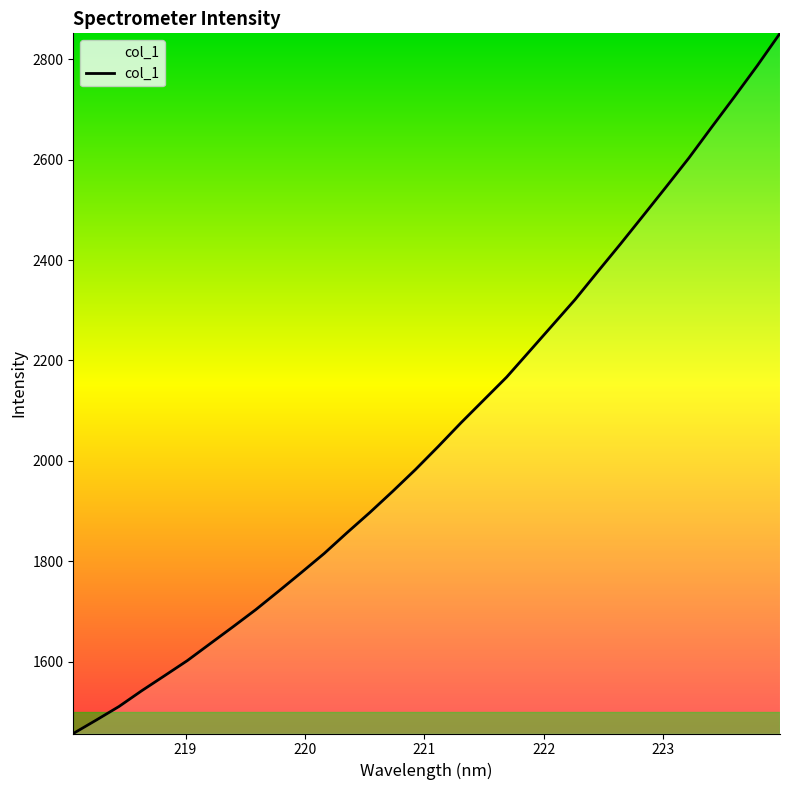

Does the chart display data point markers on the line(s)?

No